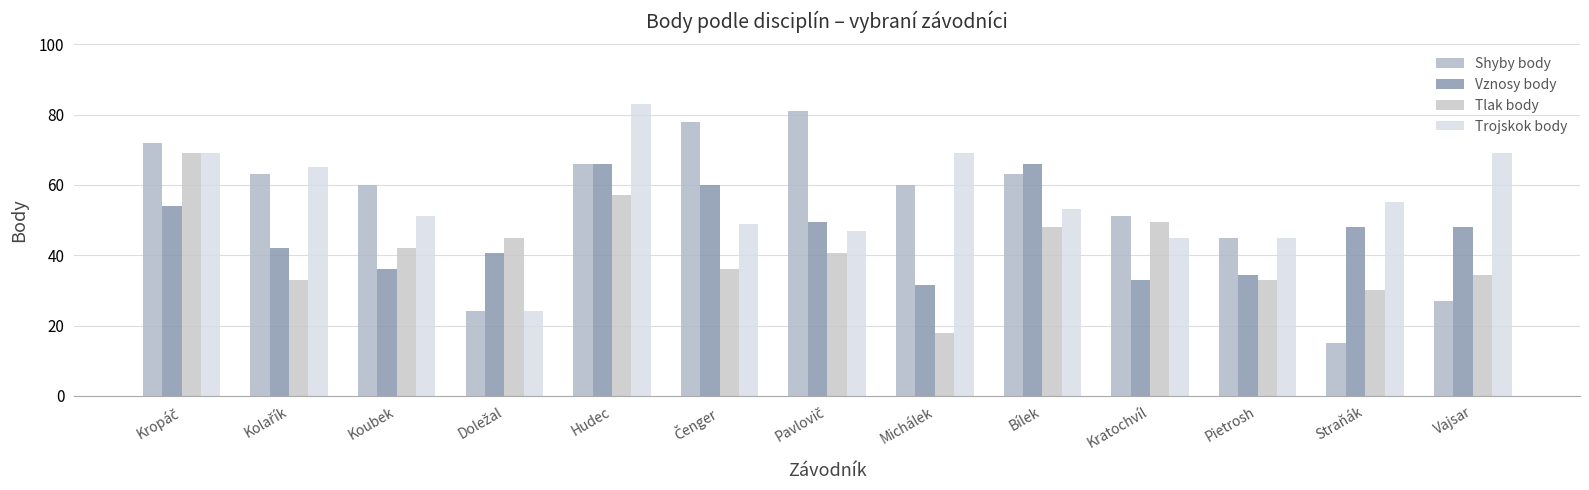

How many categories are shown in the chart?

13